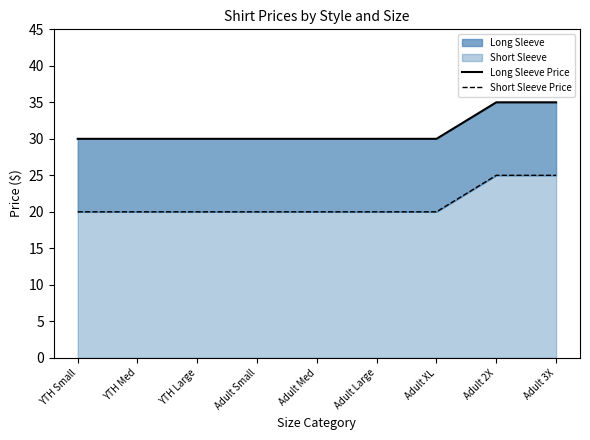

What is the difference between the second highest and minimum values in the Short Sleeve Price series?

5